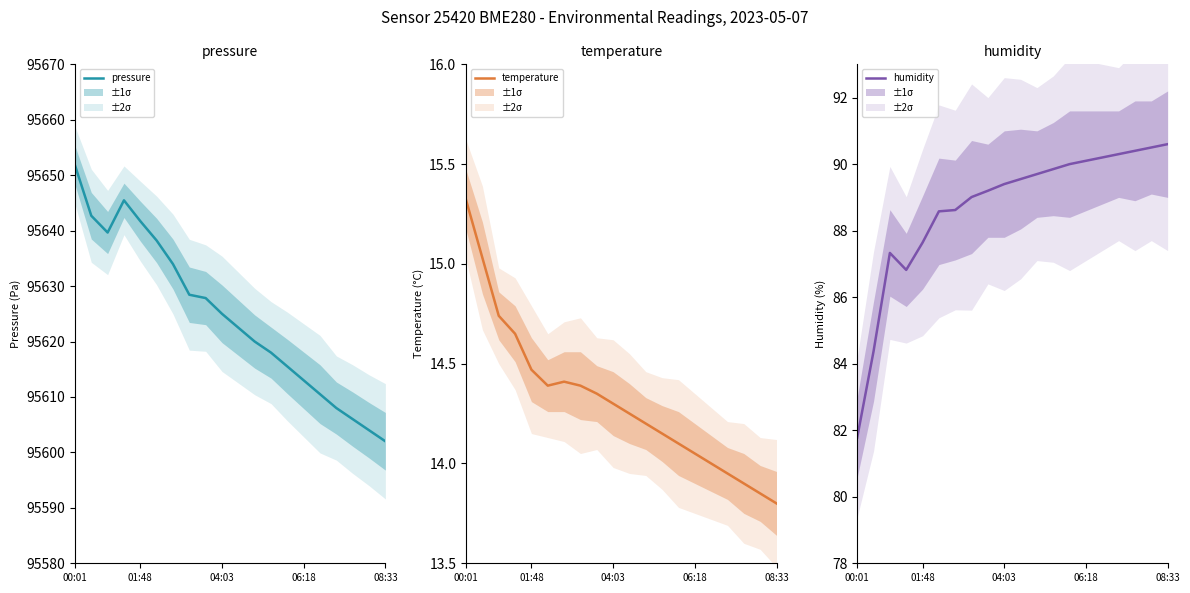

The value of temperature at 04:03 is 24.6. True or false?

False